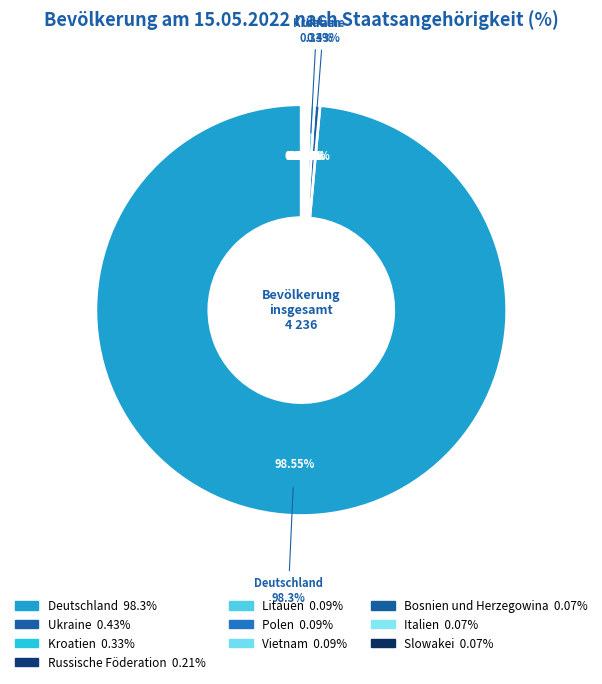

Is it true that Kroatien is 1% of the pie?

False